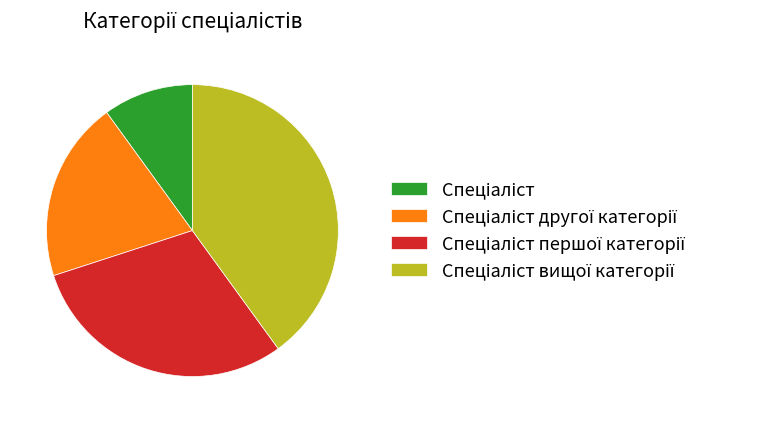

Is there a majority slice in this chart?

No